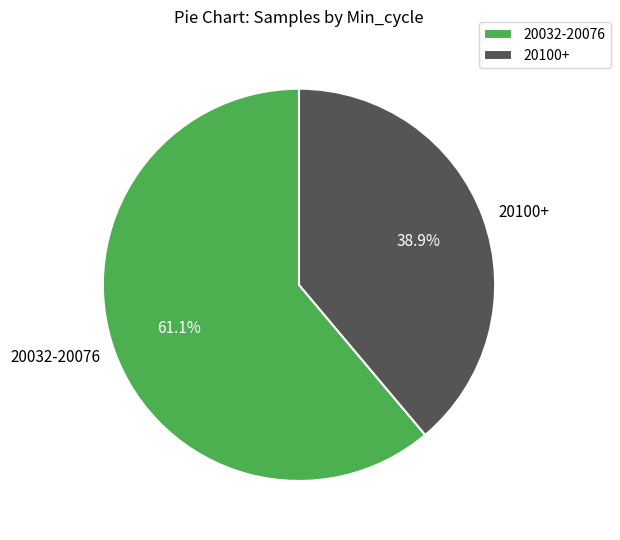

How many slices are in this pie chart?

2